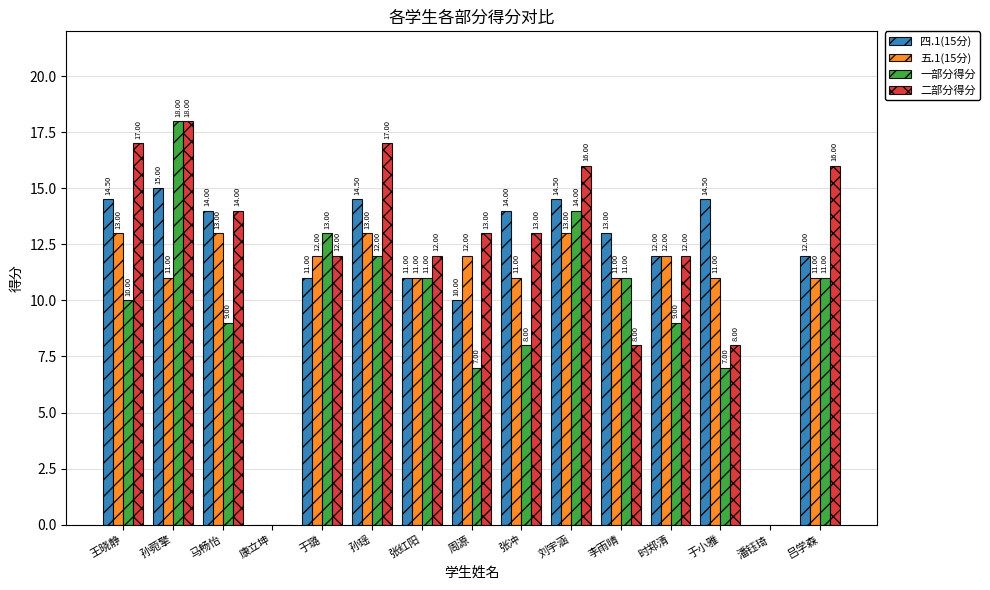

Is the value of 四.1(15分) at 时郑清 greater than the value of 一部分得分 at 潘钰琦?

Yes